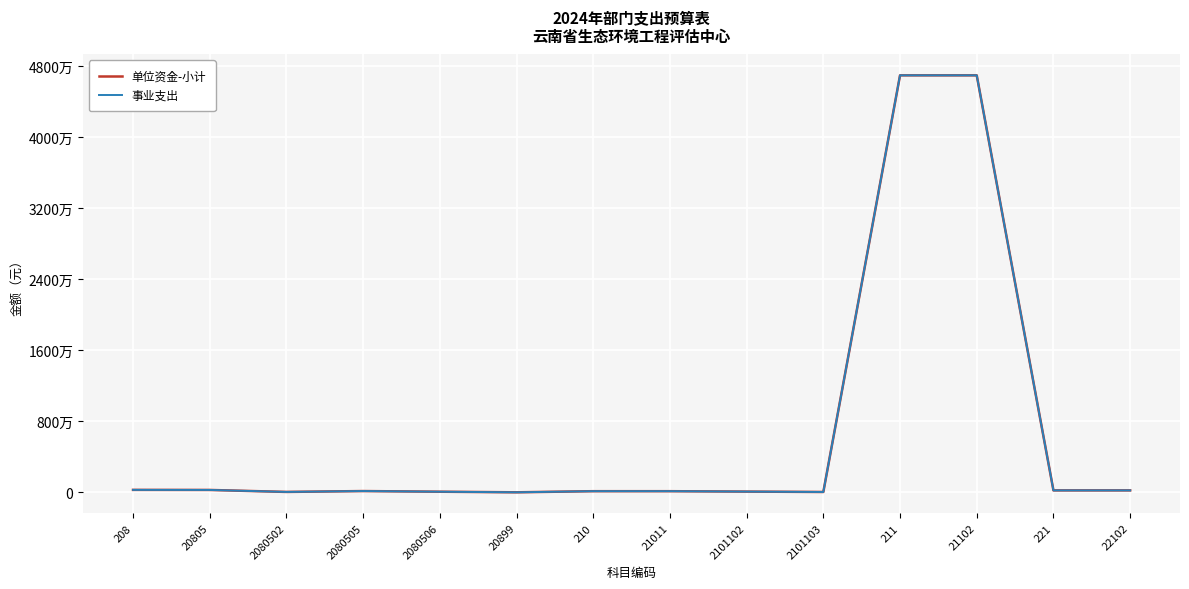

Does the chart display data point markers on the line(s)?

No